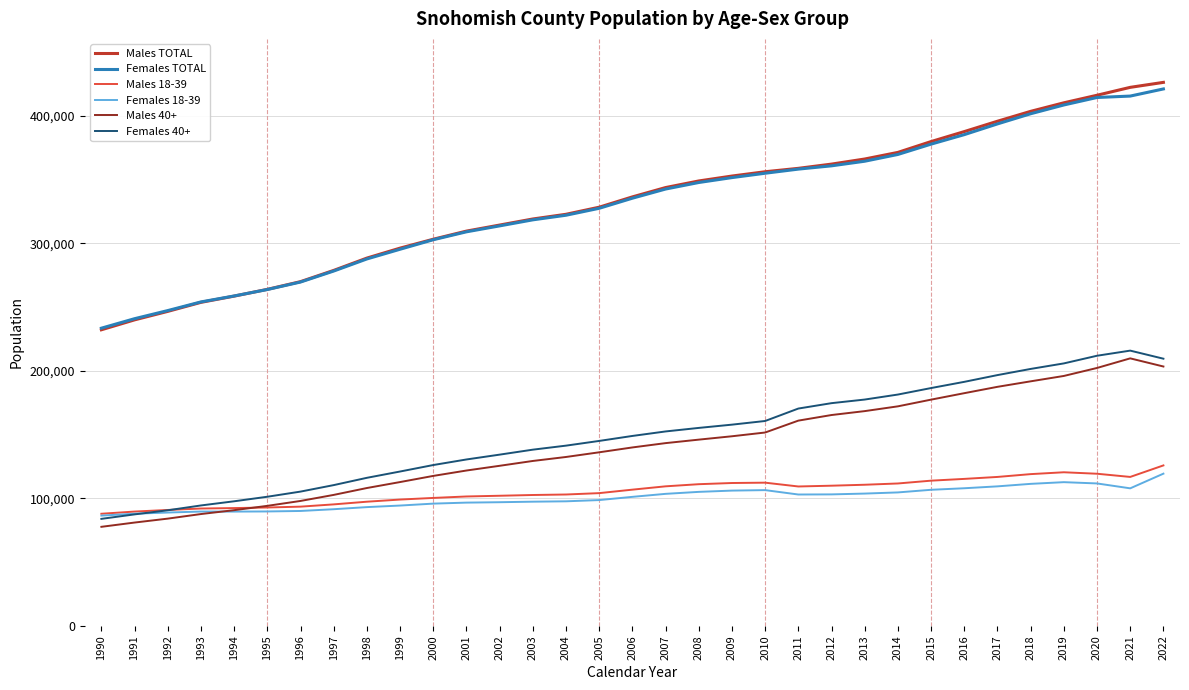

Between 1993 and 2008, which series saw the biggest shift?

Males TOTAL